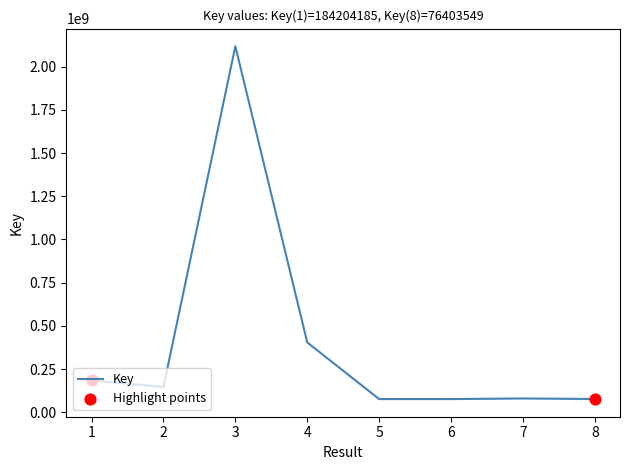

What is the ratio of the value at 6 to the value at 2?

0.5